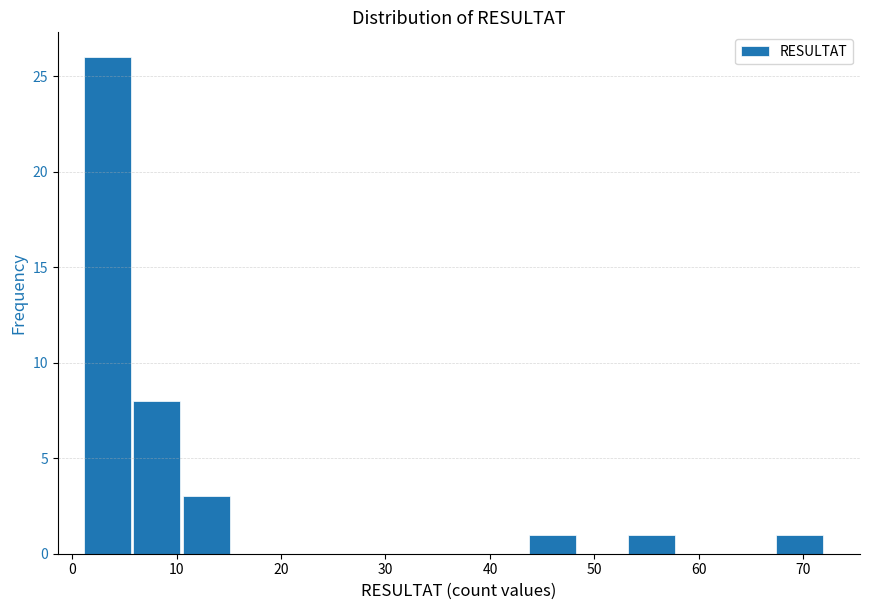

Over which range of the x-axis is the bar tallest?

1 to 6